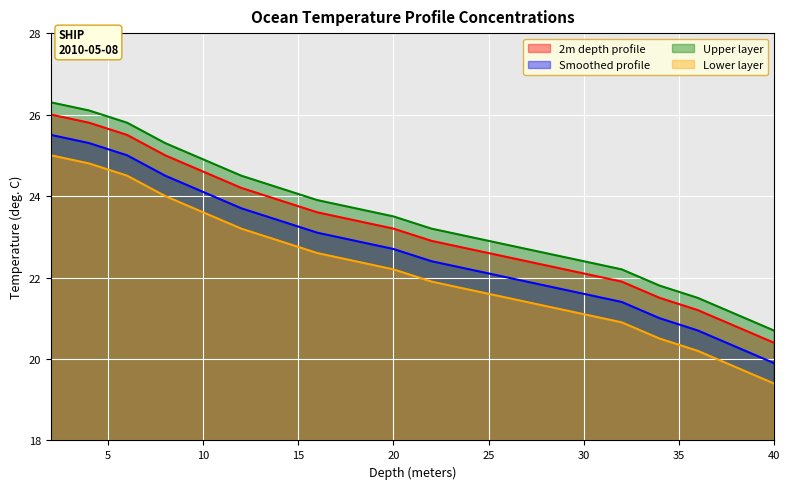

What is the difference between the highest and lowest values at 10?

1.3